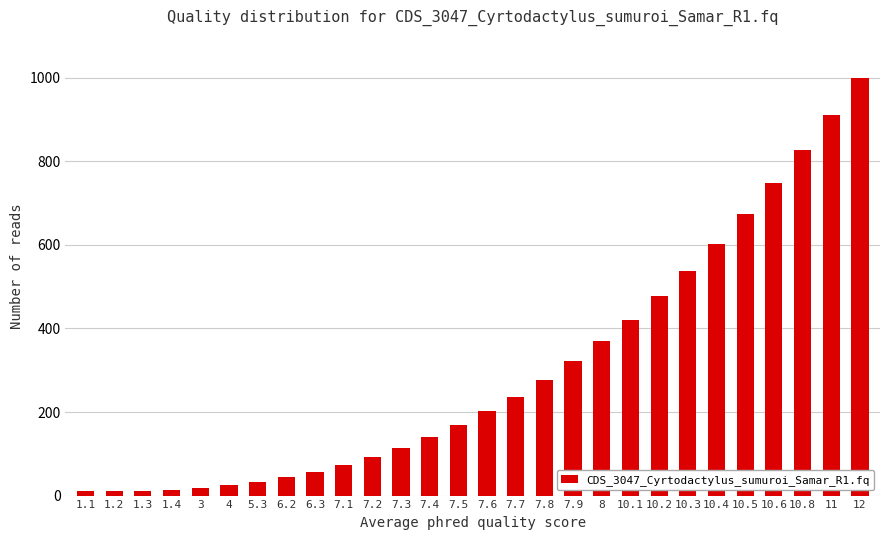

What is the change in value from 10.4 to 11?

+308